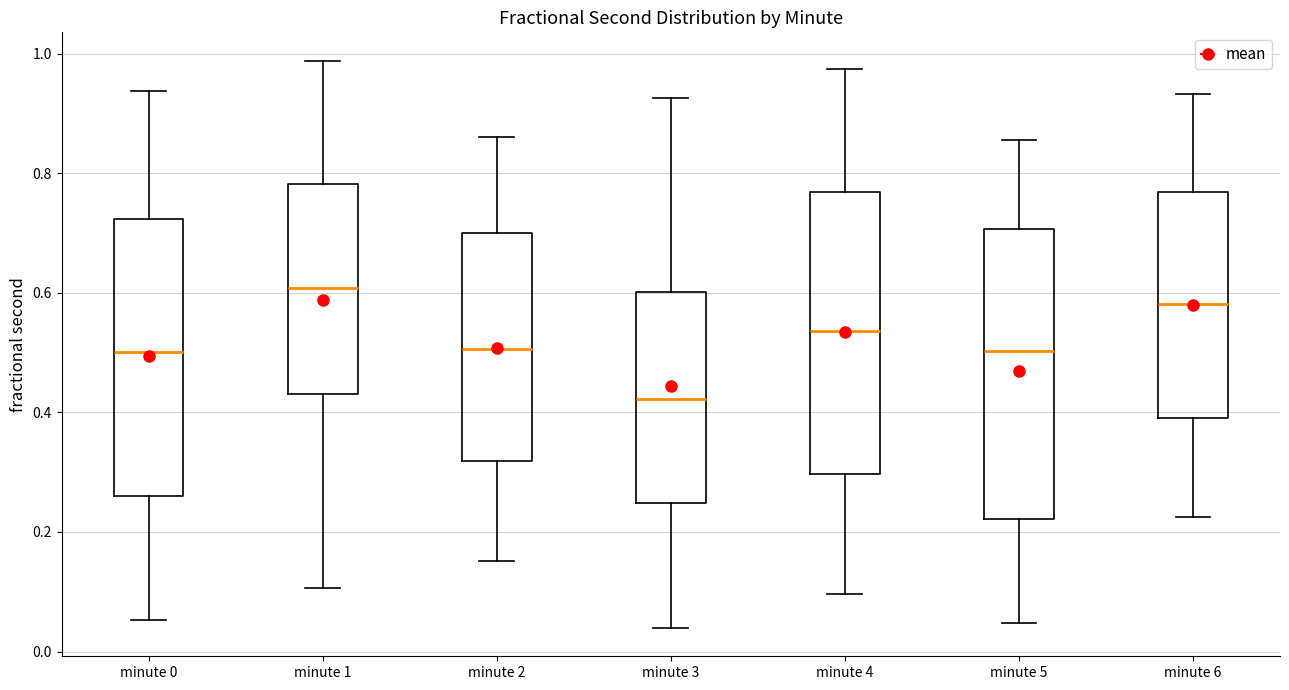

Where does the upper whisker of the box for minute 0 end on the y-axis? The values are not printed on the chart, so give them approximately, as read against the axis.

0.94